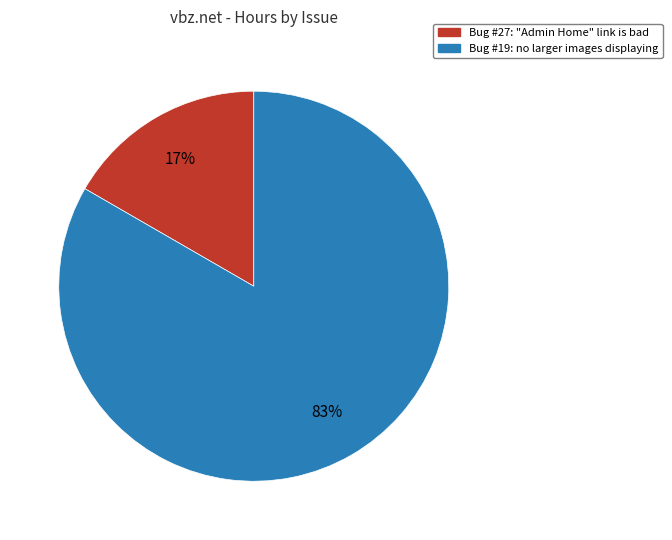

Do Bug #19: no larger images displaying and Bug #27: "Admin Home" link is bad together represent more than half of the pie?

Yes